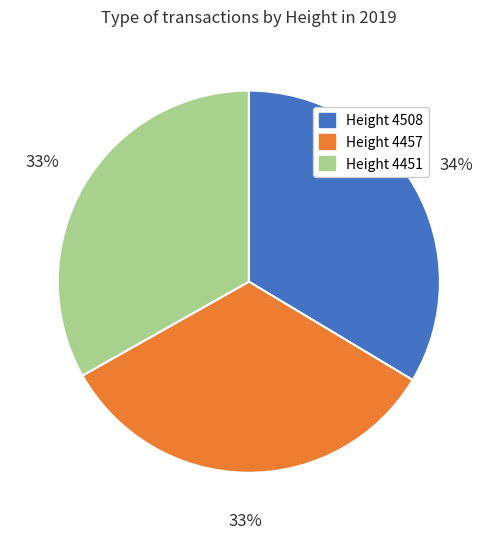

To the nearest percent, what is the average slice percentage?

33%